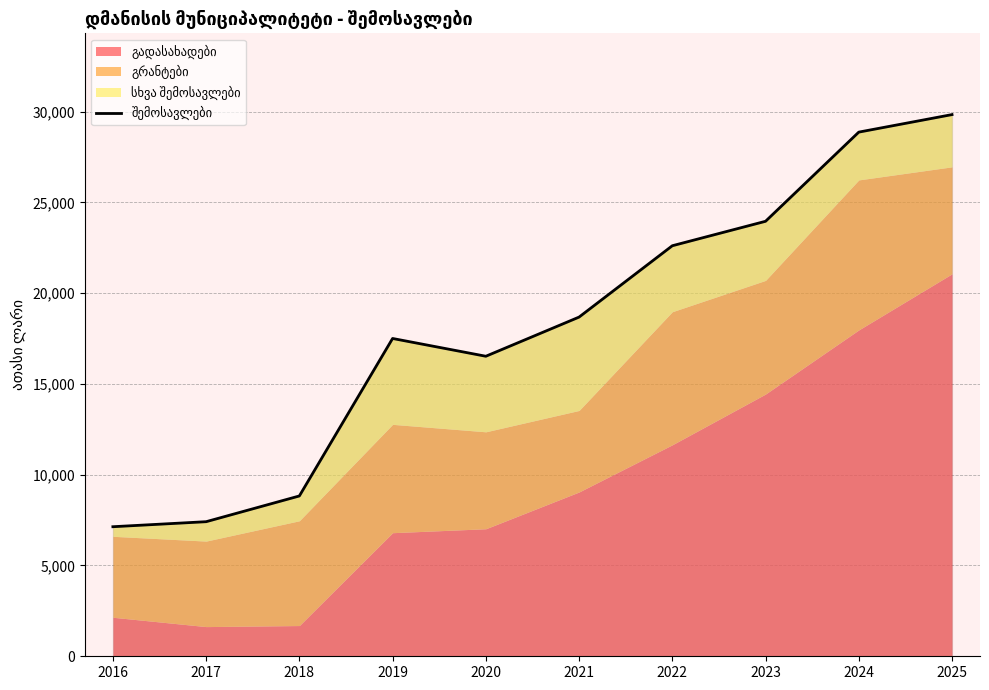

Where is the data nearest to the value 18483?

2021